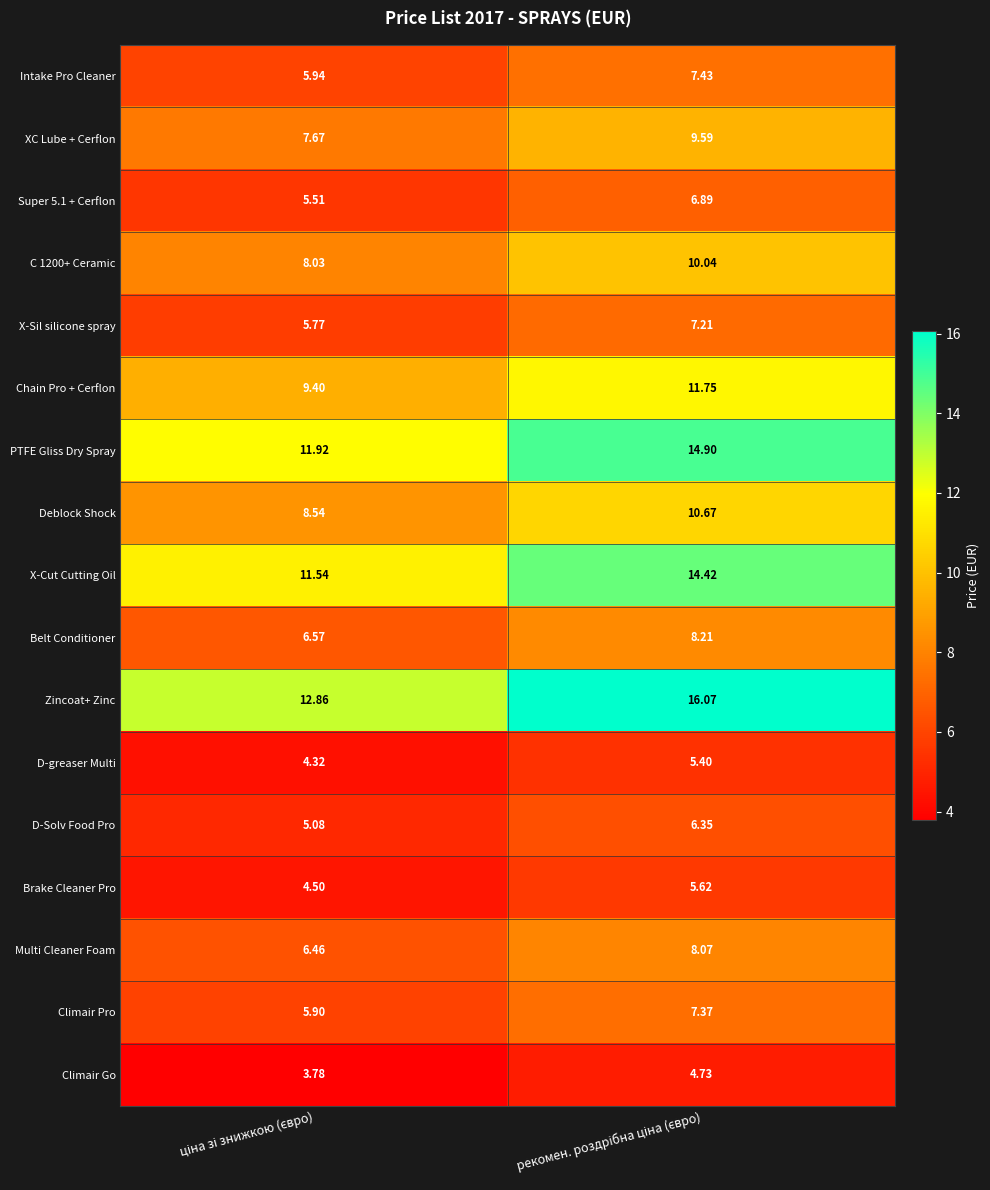

Which series has the largest total across all categories?

Zincoat+ Zinc